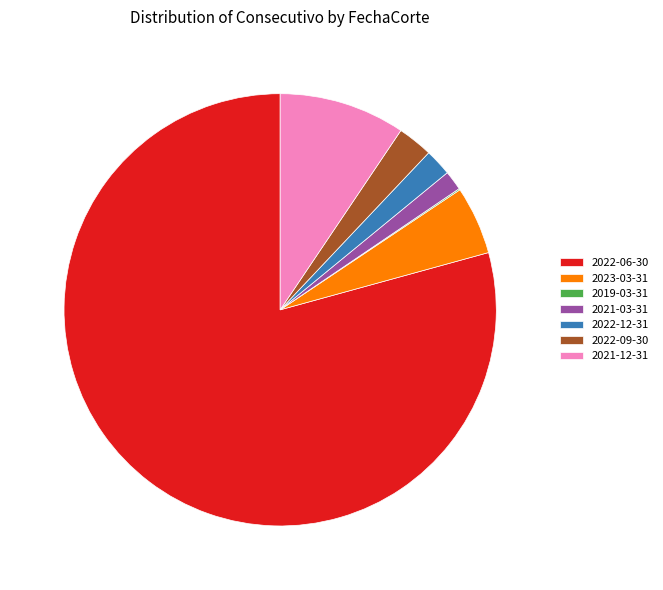

To the nearest percent, what is the difference between the largest and smallest slice percentages?

79%